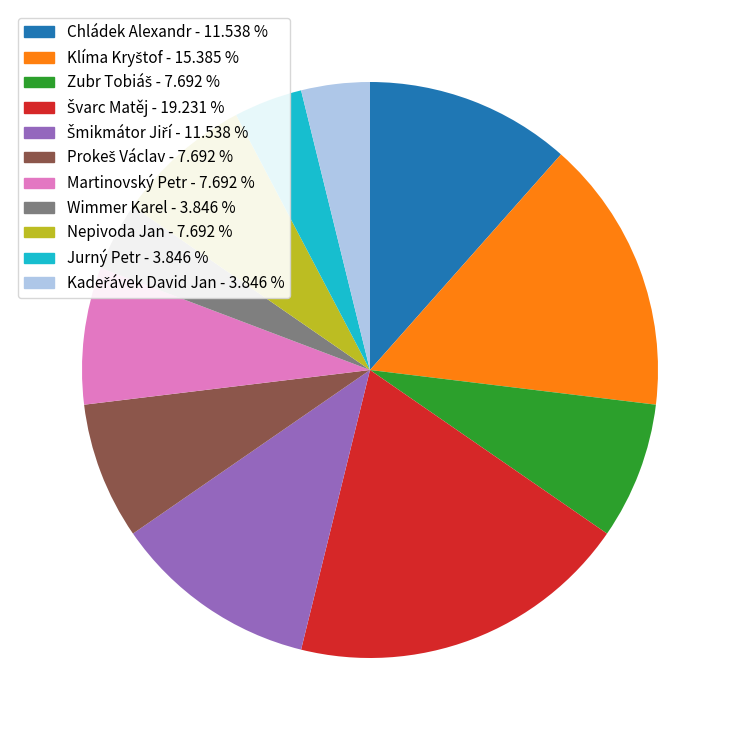

Does any single category account for the majority?

No